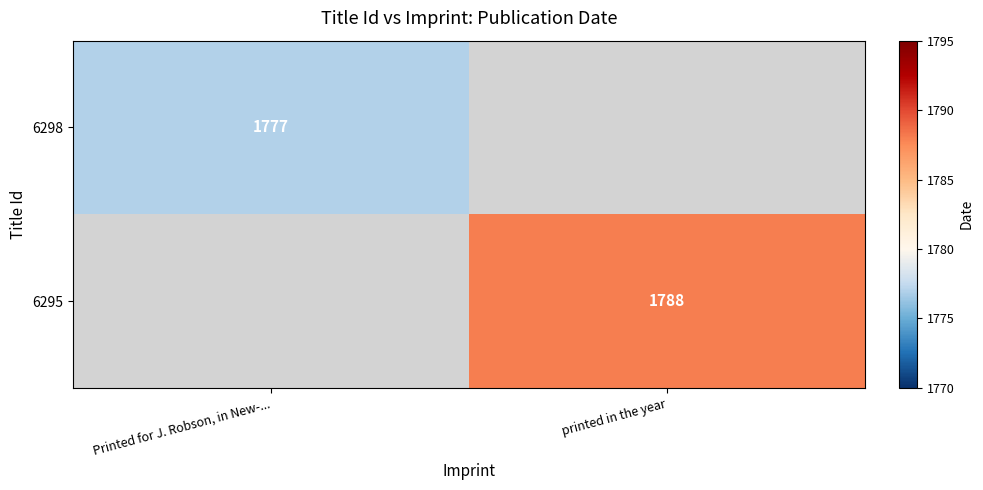

The 6295 series shows 1158 at printed in the year. True or false?

False